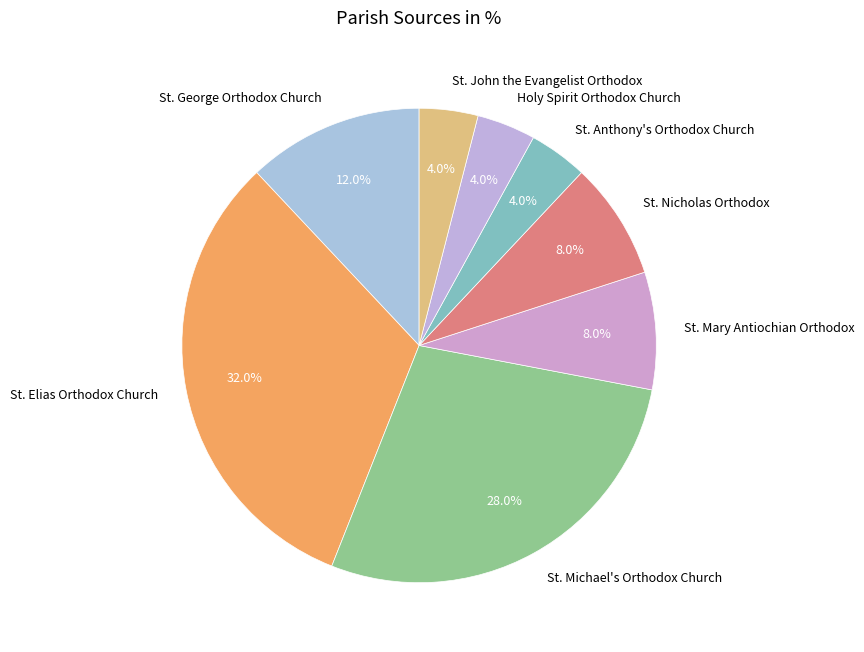

To the nearest percent, what is the difference between the St. Nicholas Orthodox and Holy Spirit Orthodox Church slice percentages?

4%